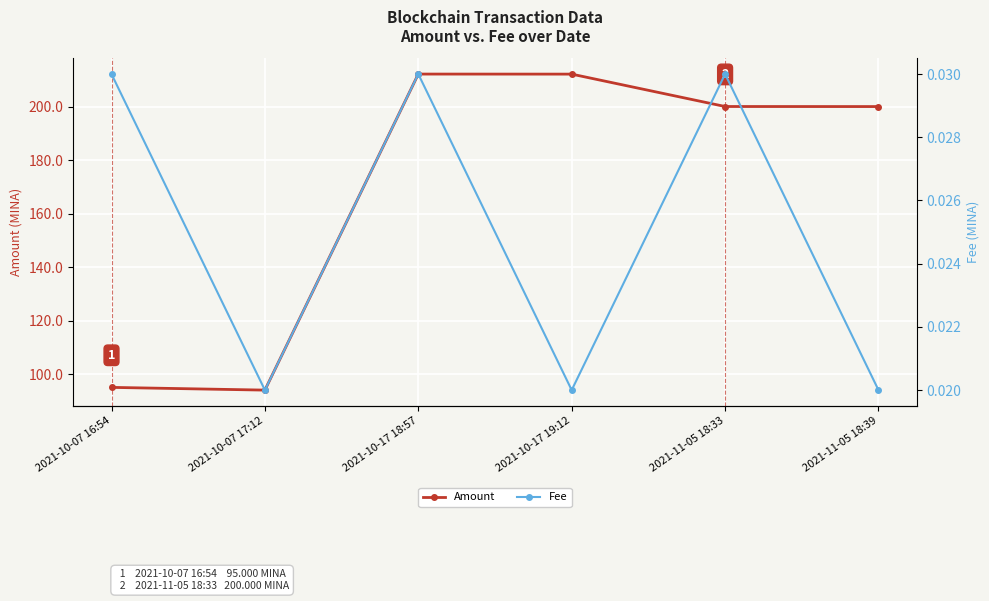

Does the chart display data point markers on the line(s)?

Yes